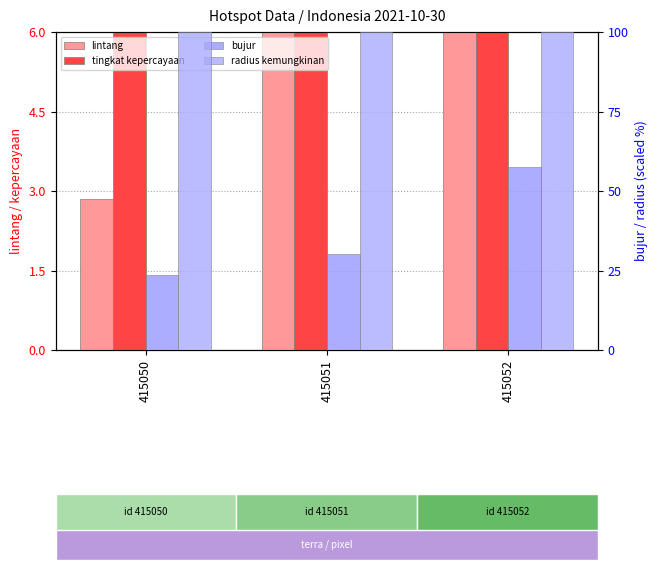

Count the number of categories in the chart.

3